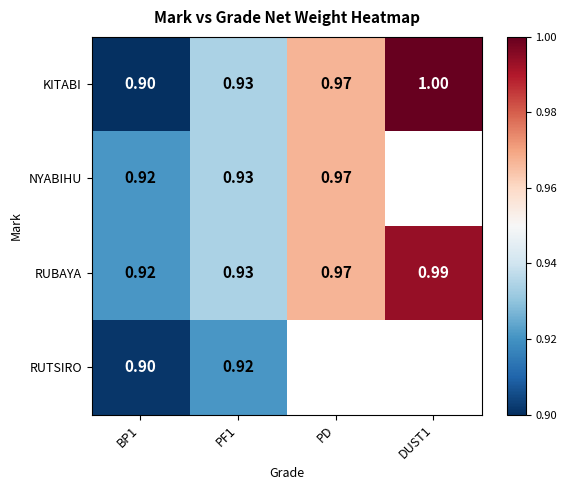

Between BP1 and PF1, which series saw the biggest shift?

KITABI